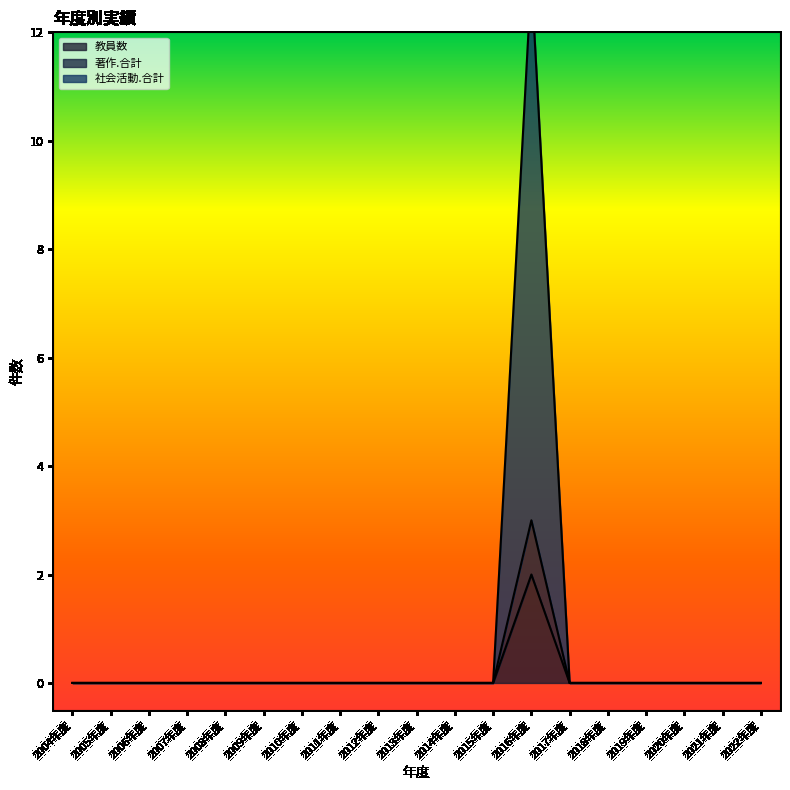

At which category does the chart reach its peak across all series?

2016年度